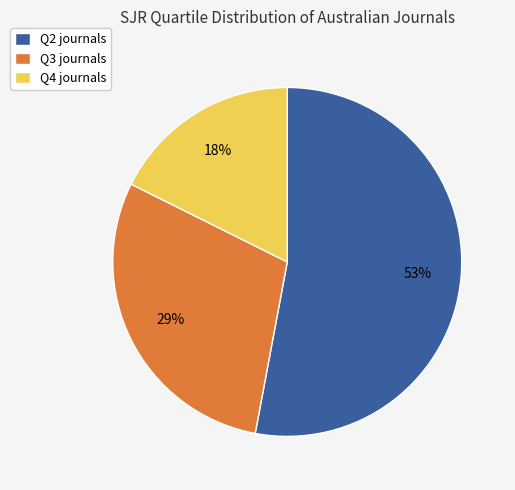

To the nearest percent, what is the difference between the largest and smallest slice percentages?

35%